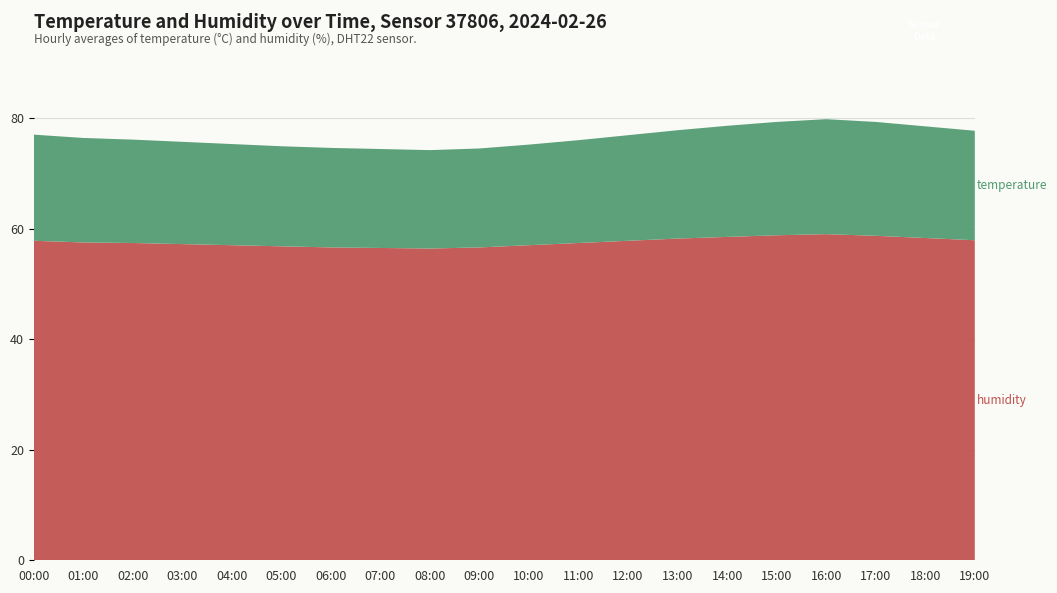

Reading right to left, what are all the values shown in this chart?

temperature: 19:00=19.8	18:00=20.2	17:00=20.6	16:00=20.8	15:00=20.5	14:00=20.1	13:00=19.6	12:00=19.1	11:00=18.6	10:00=18.2	09:00=17.9	08:00=17.8	07:00=17.9	06:00=18.0	05:00=18.1	04:00=18.3	03:00=18.5	02:00=18.7	01:00=18.9	00:00=19.2
humidity: 19:00=57.9	18:00=58.3	17:00=58.7	16:00=59.0	15:00=58.8	14:00=58.5	13:00=58.2	12:00=57.8	11:00=57.4	10:00=57.0	09:00=56.6	08:00=56.4	07:00=56.5	06:00=56.6	05:00=56.8	04:00=57.0	03:00=57.2	02:00=57.4	01:00=57.5	00:00=57.8